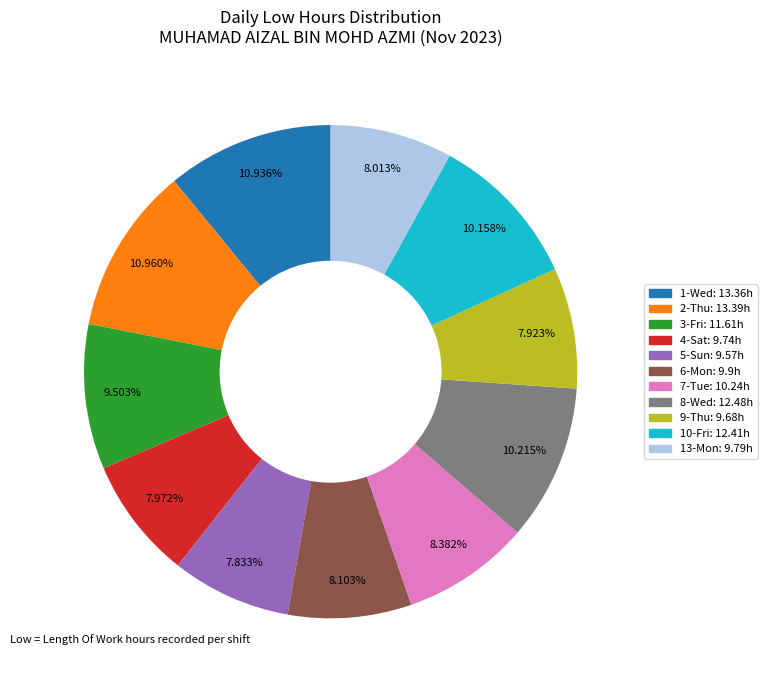

Is there any slice that represents more than half of the pie?

No